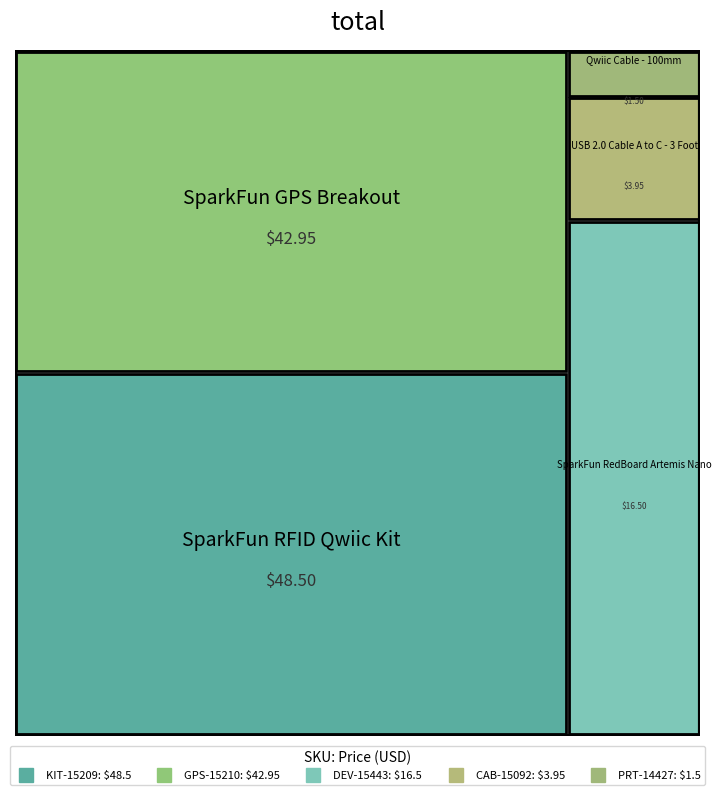

Rank the categories by value from highest to lowest.

KIT-15209, GPS-15210, DEV-15443, CAB-15092, PRT-14427